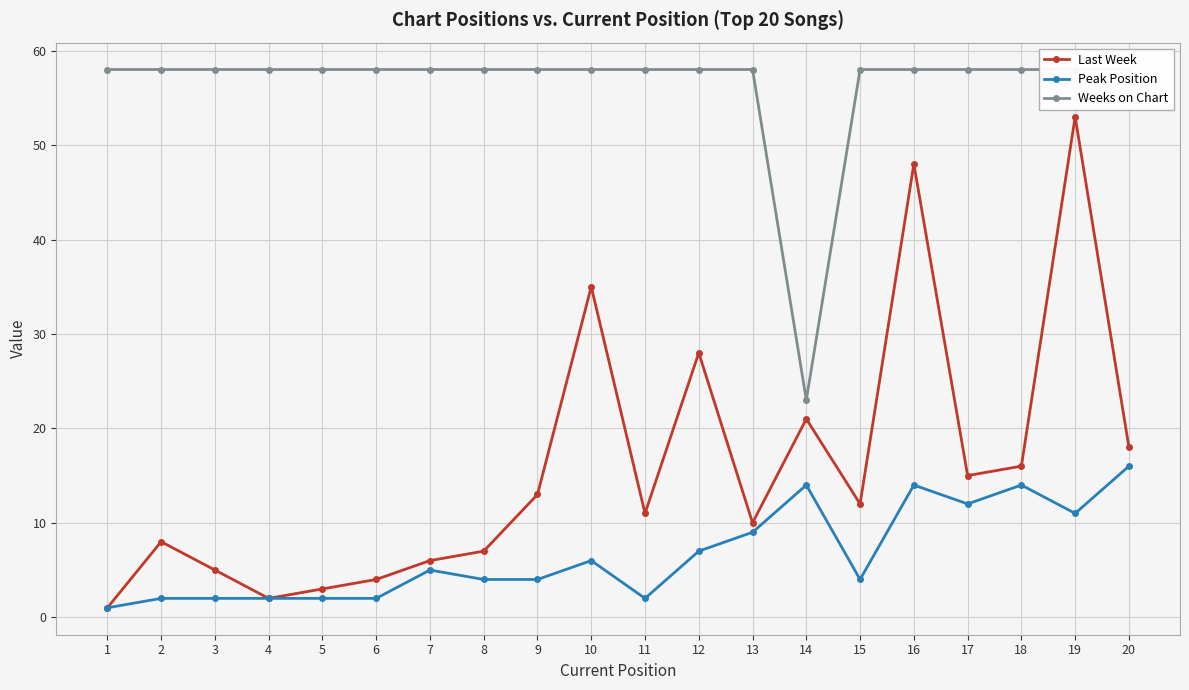

How many series are shown in this chart?

3